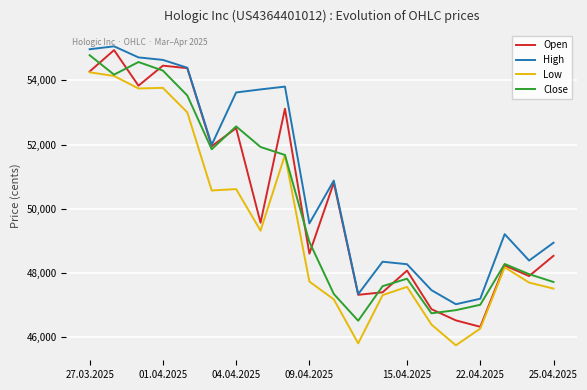

Count the number of data series in this chart.

4